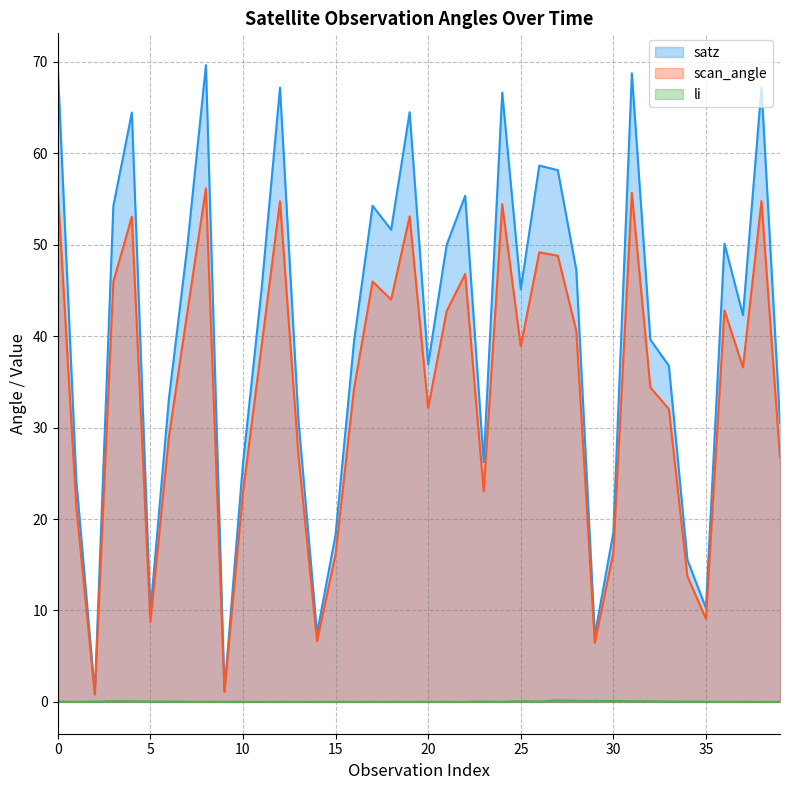

True or false: scan_angle (line) and li (line) intersect in this chart.

False